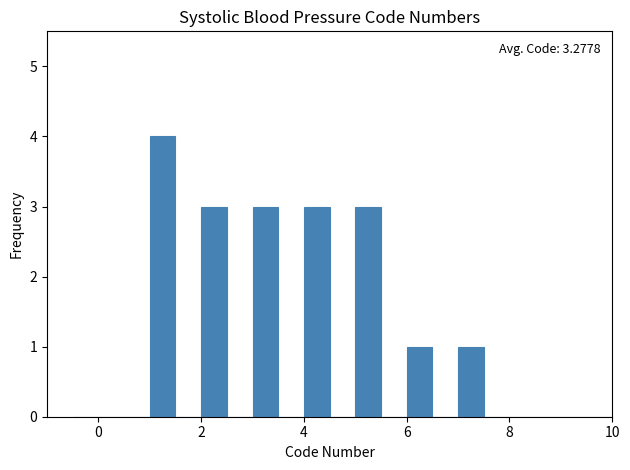

Read against the x-axis, roughly where is the centre of the tallest bar?

1.2